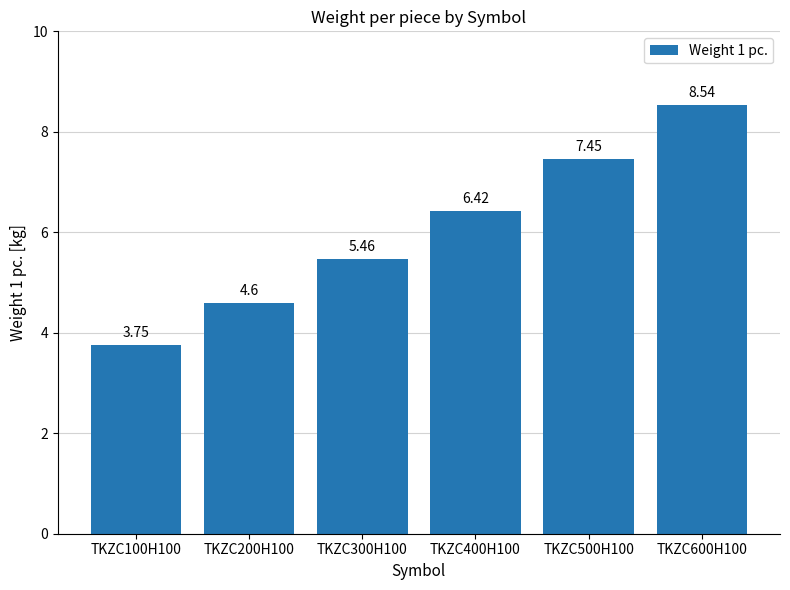

What is the average value?

6.0